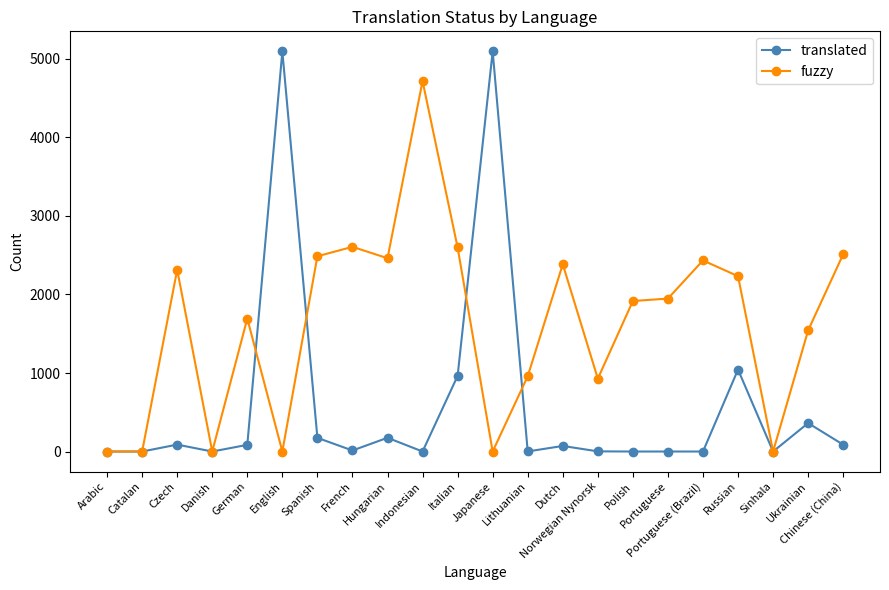

What is the sum of the fuzzy values at Dutch and German?

4078